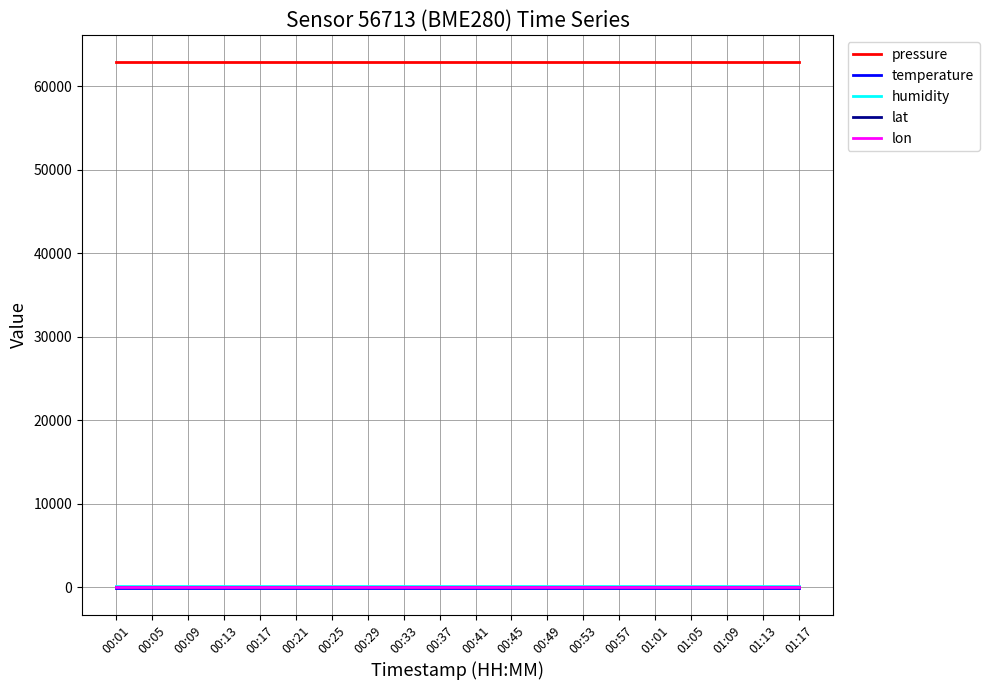

What position from the right is 00:09?

18